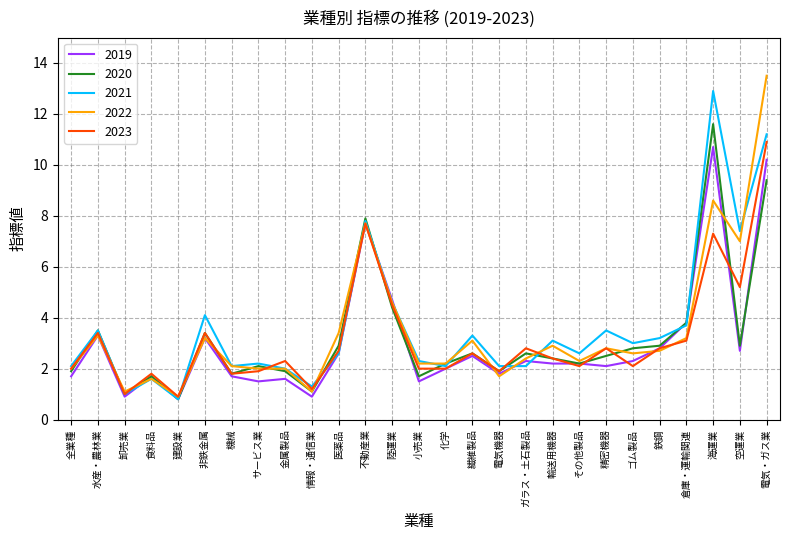

What position from the left is 化学?

15